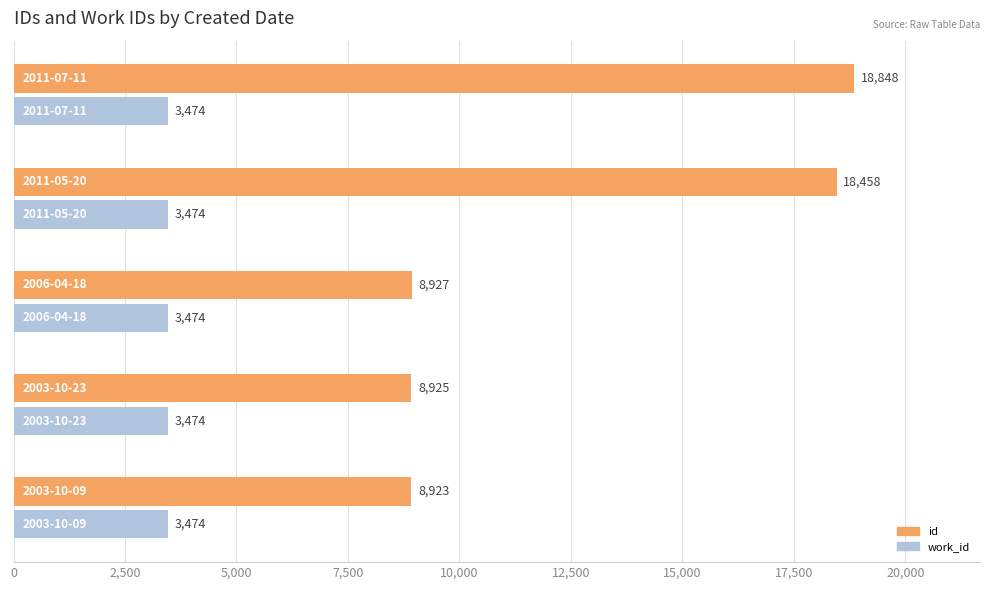

What is the greatest value displayed?

18848